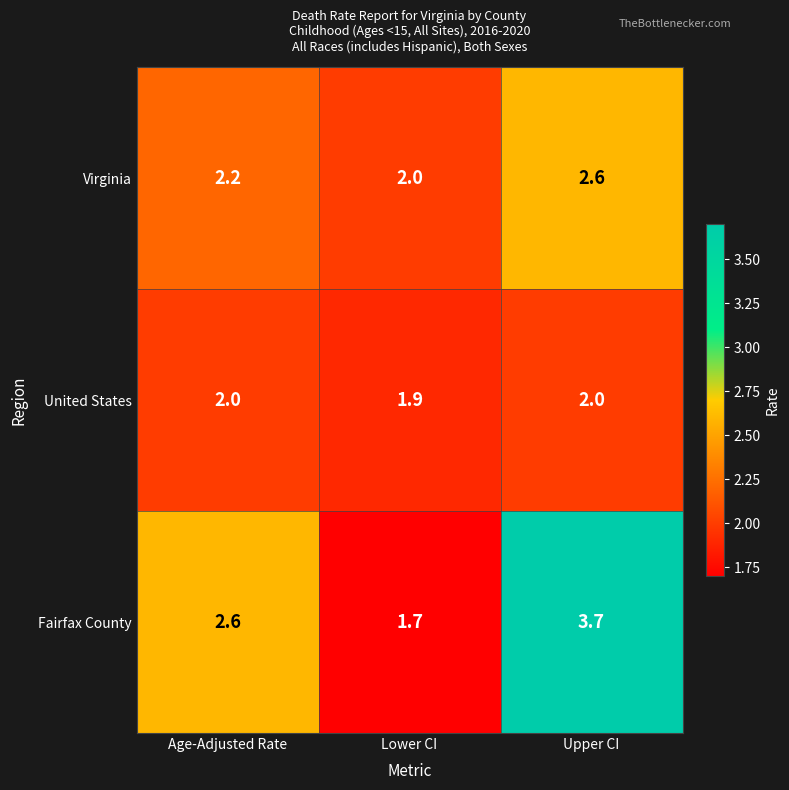

The Fairfax County series shows 1.7 at Lower CI. True or false?

True